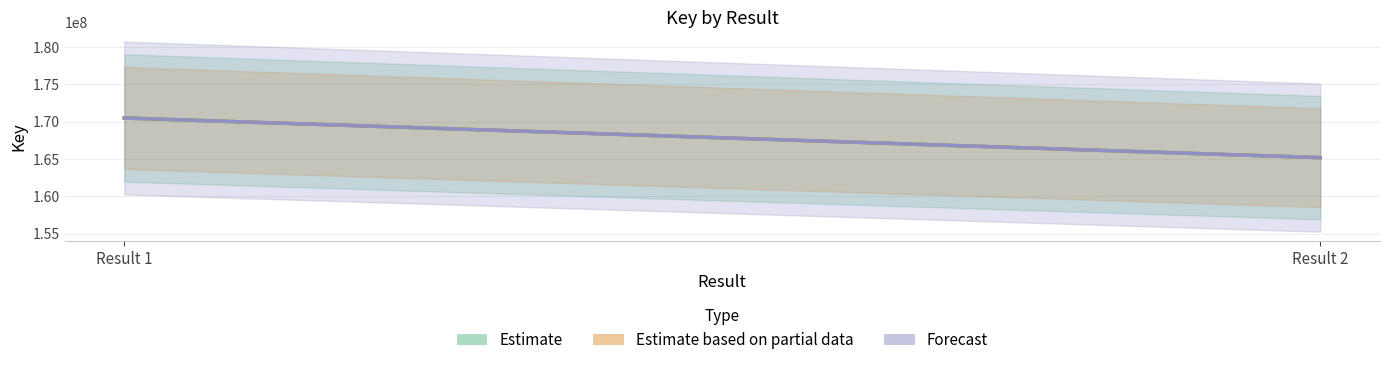

Between Result 1 and Result 2, which is larger?

Result 1